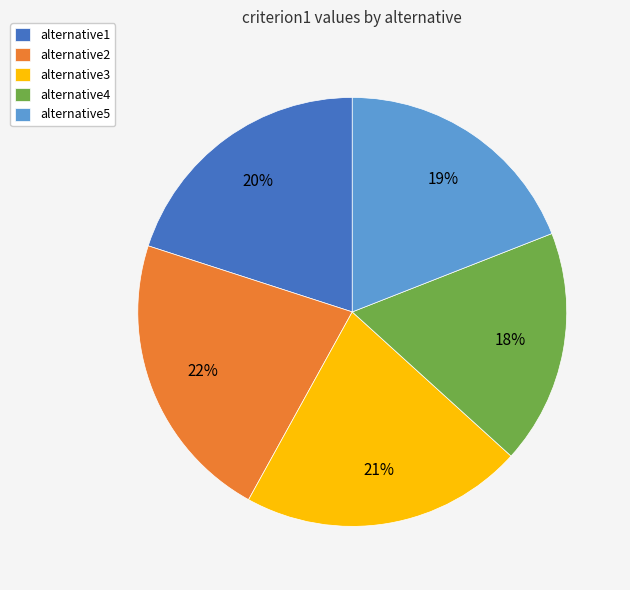

Count the number of slices in the pie.

5